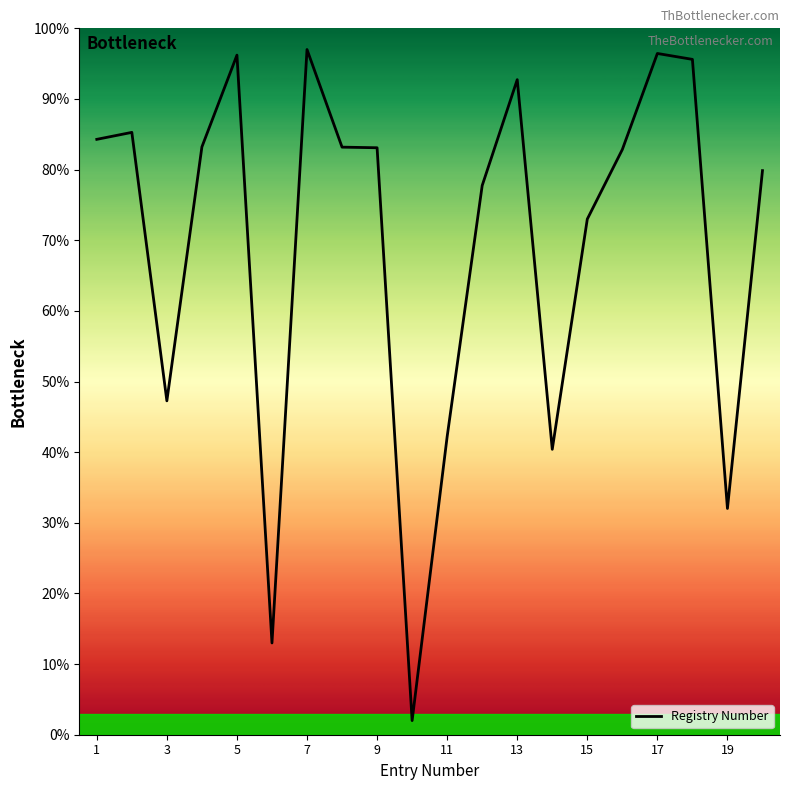

What is the difference between the values at 8 and 13?

9.6